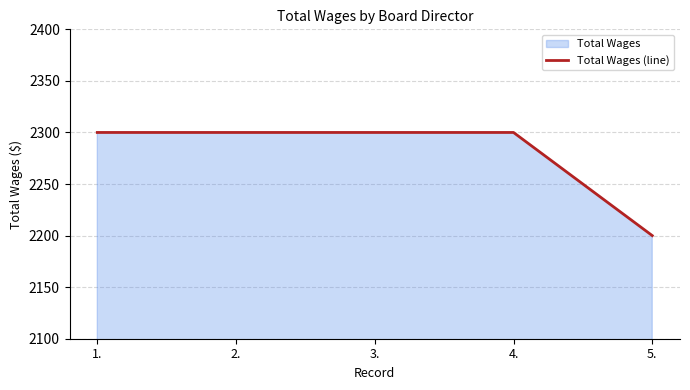

What is the approximate value at 1., to the nearest 5?

2300